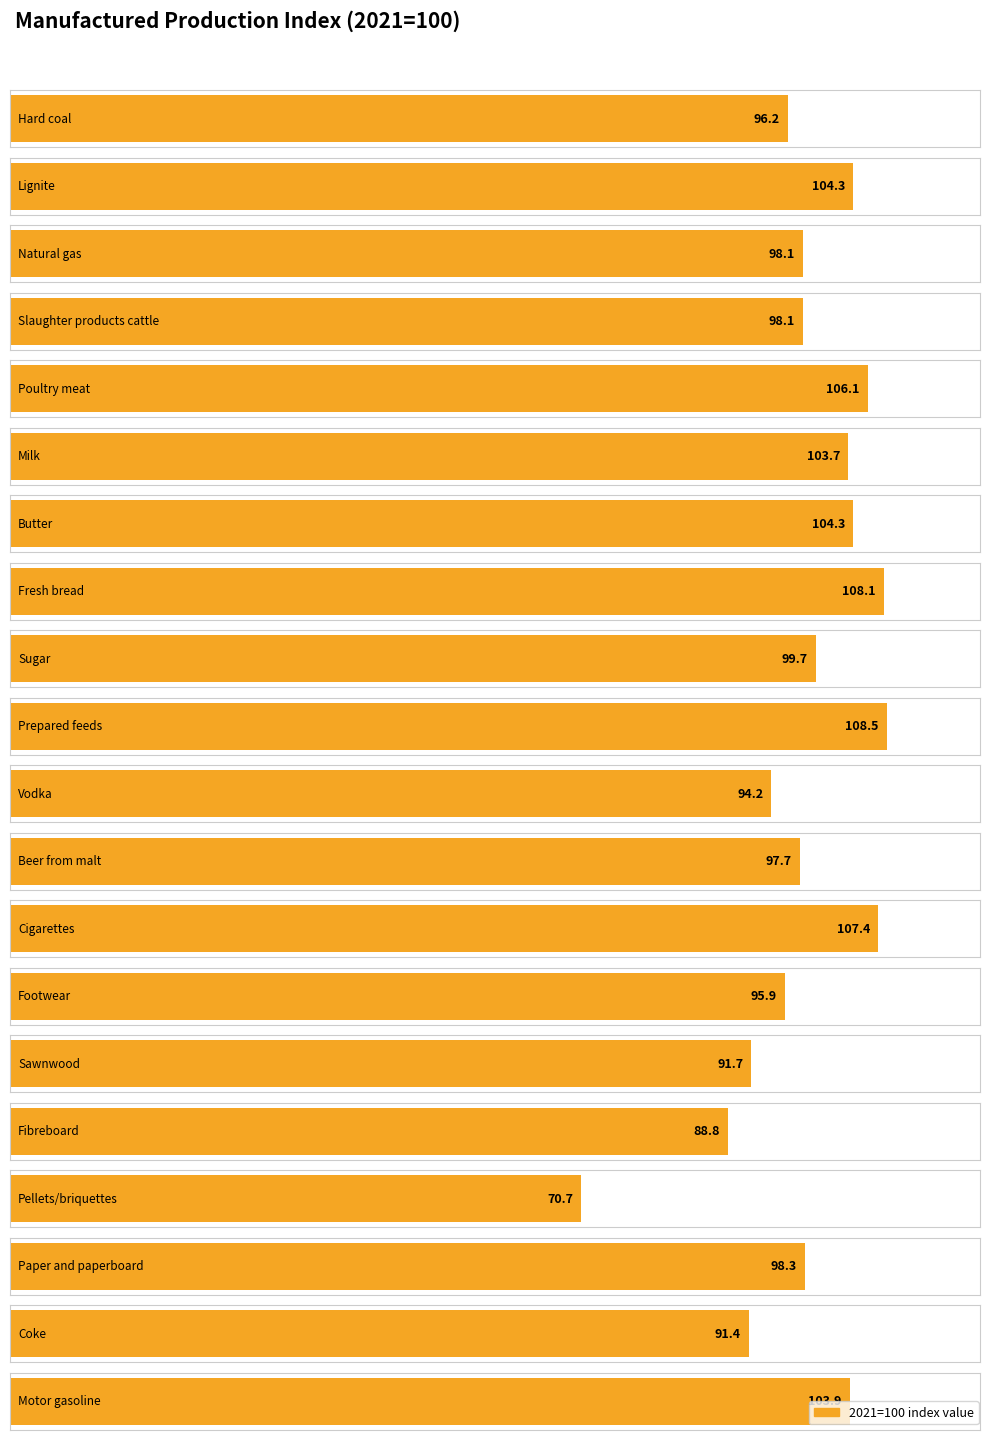

Approximately how many times larger is the value at Motor gasoline compared to Footwear?

1.1